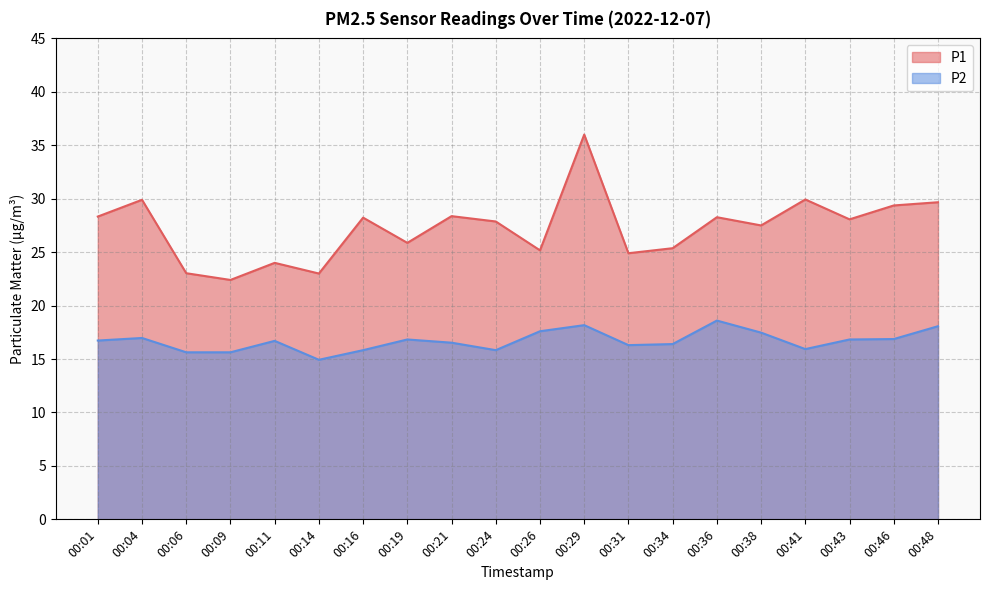

Reading left to right, what are all the values shown in this chart?

P1: 28.3	29.9	23.0	22.4	24.0	23.0	28.2	25.9	28.4	27.9	25.2	36.0	24.9	25.4	28.3	27.5	29.9	28.1	29.4	29.7
P2: 16.7	17.0	15.6	15.6	16.7	14.9	15.8	16.8	16.5	15.8	17.6	18.2	16.3	16.4	18.6	17.5	15.9	16.8	16.9	18.1